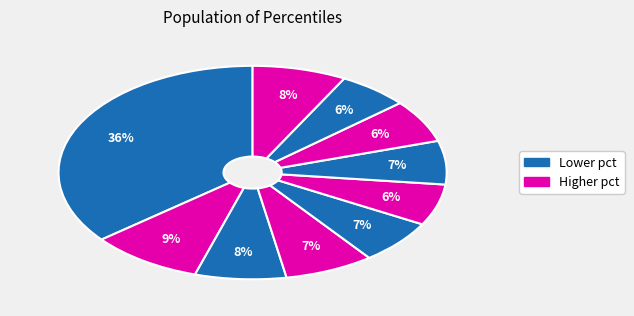

How many slices are in this pie chart?

10